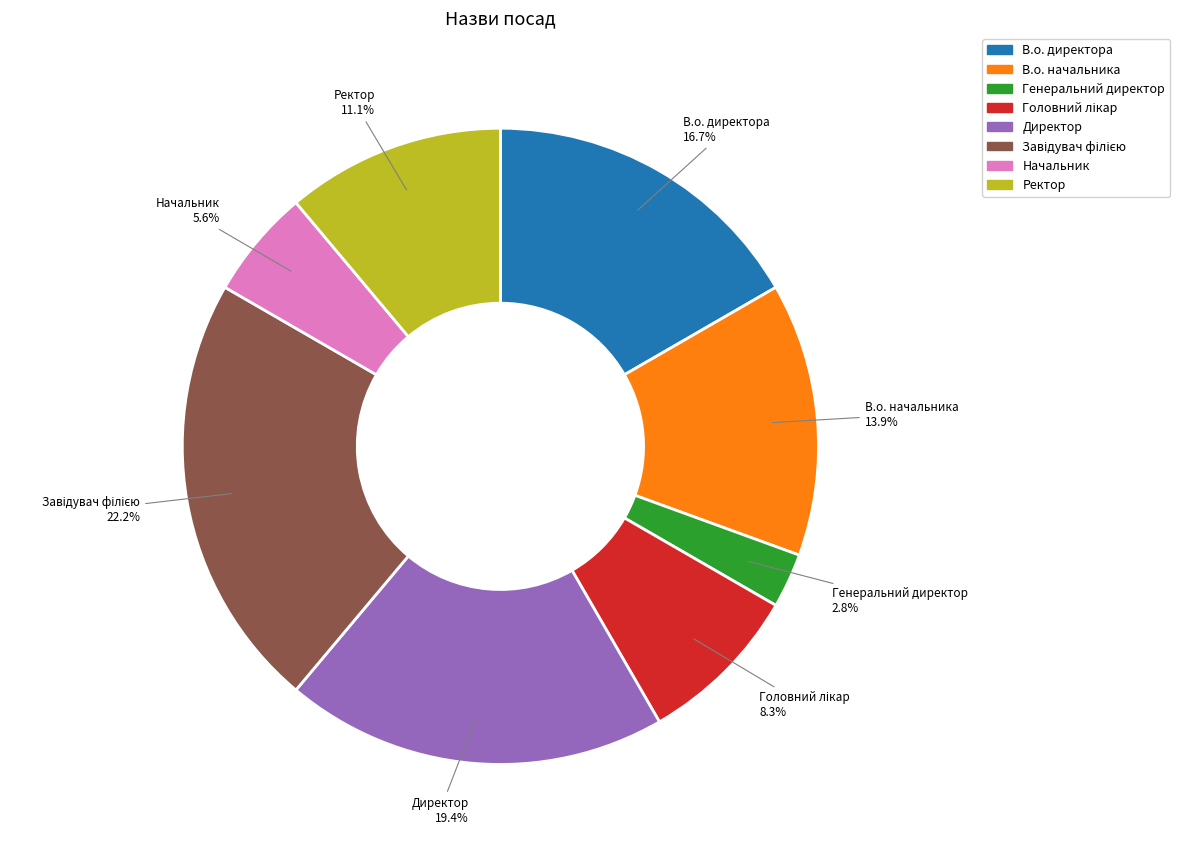

How many segments does this pie chart have?

8